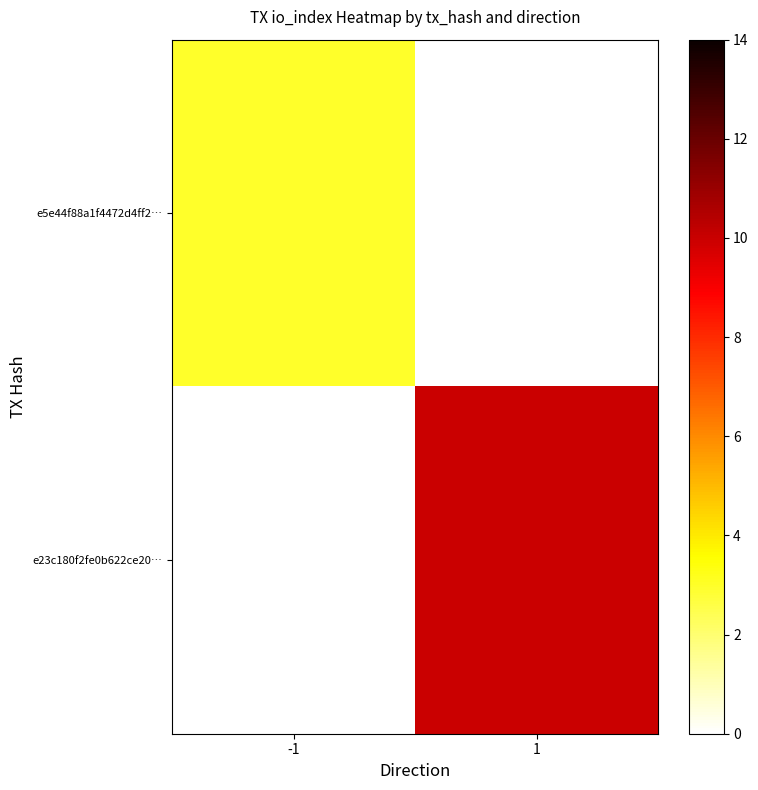

Rank the series by their maximum value, from lowest to highest.

e5e44f88a1f4472d4ff2…, e23c180f2fe0b622ce20…